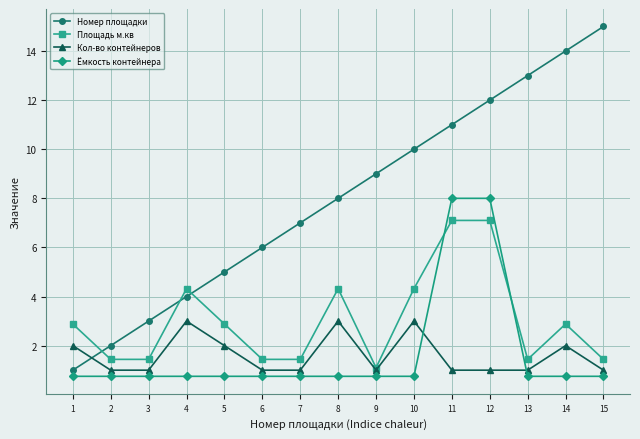

How many data points in Номер площадки are less than 8?

7